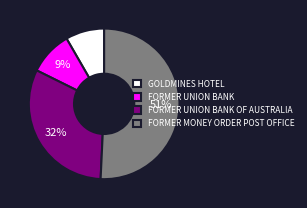

Approximately how many times larger is the value at FORMER UNION BANK OF AUSTRALIA compared to FORMER MONEY ORDER POST OFFICE?

0.6